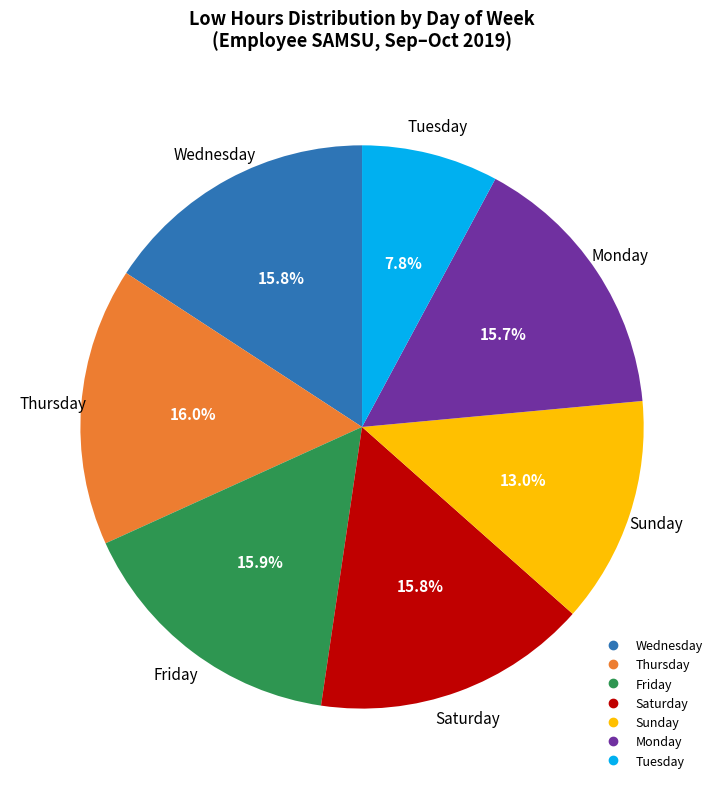

Is there a majority slice in this chart?

No